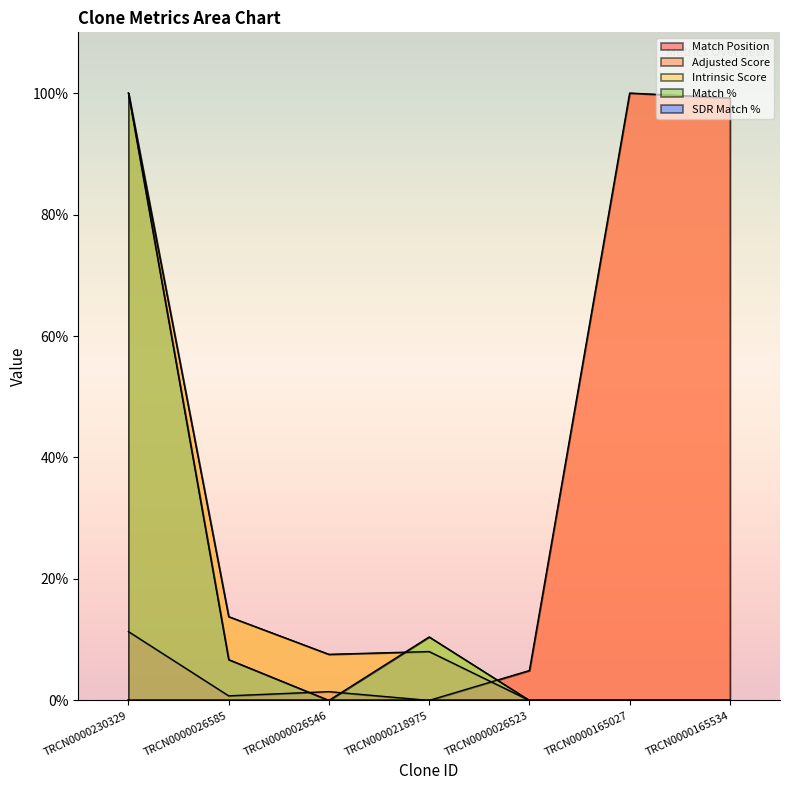

The Match Position series shows 100.0 at TRCN0000165027. True or false?

True